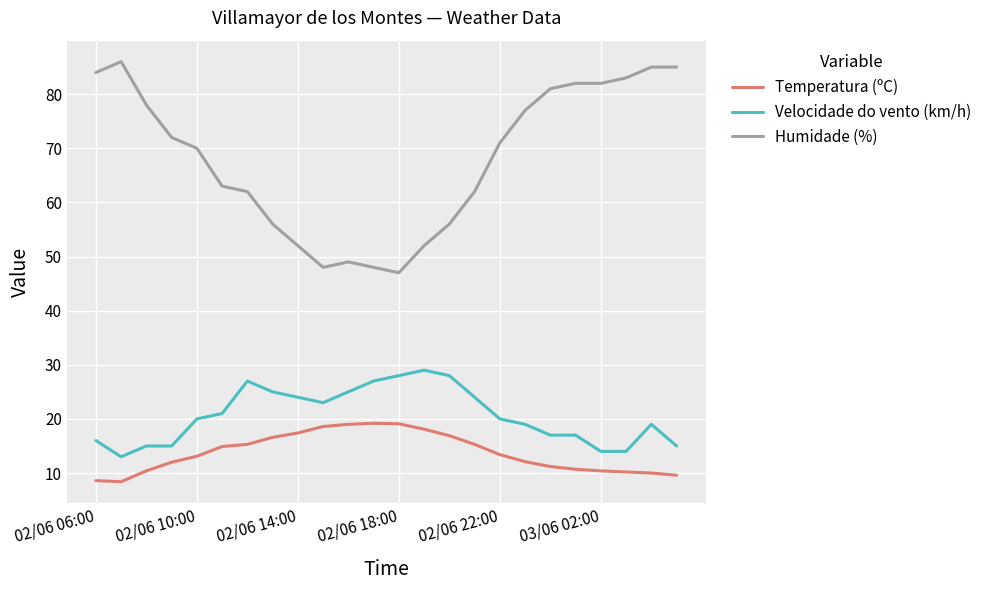

Which series has the largest total across all categories?

Humidade (%)